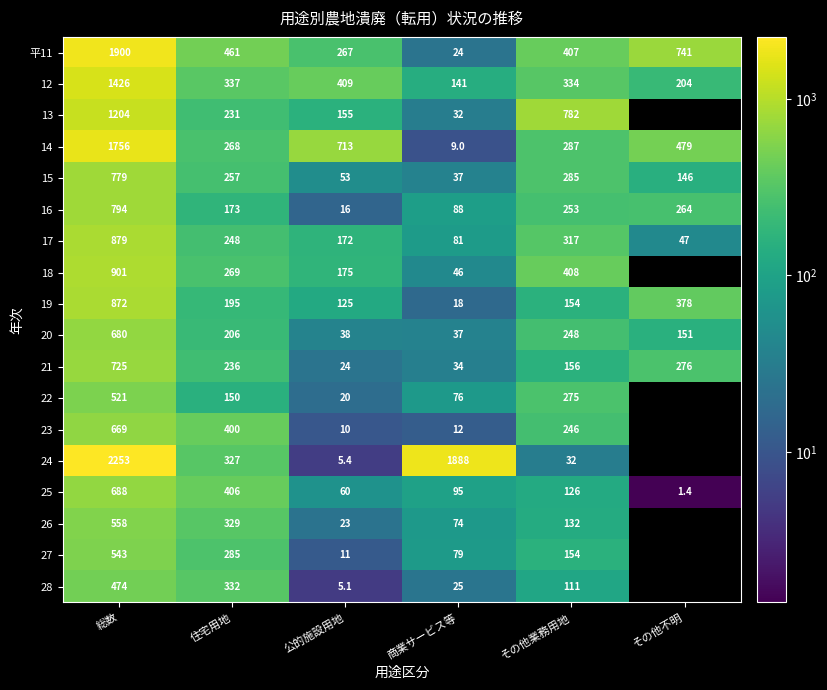

At how many categories does at least one series exceed 520?

5